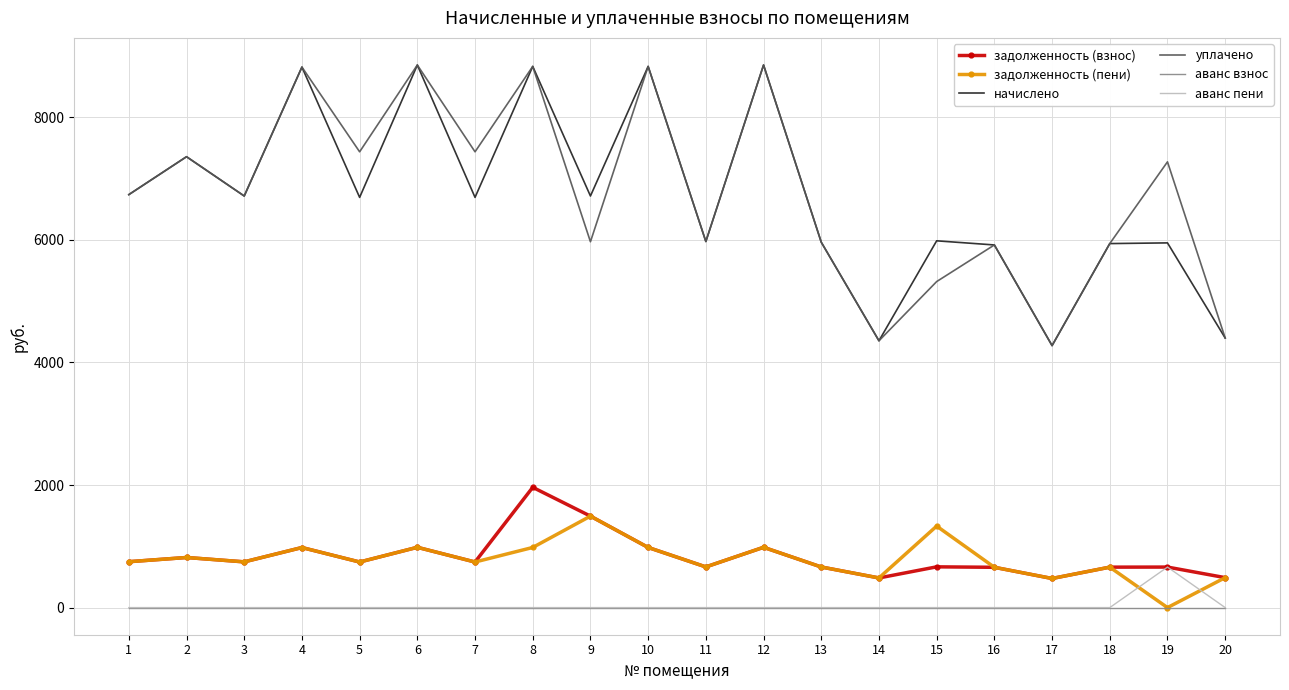

At which category is the sum across all series the highest?

8